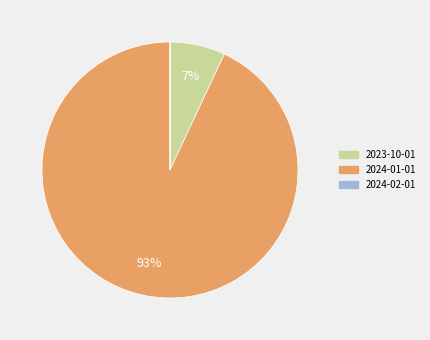

Which category has the biggest portion of the pie?

2024-01-01